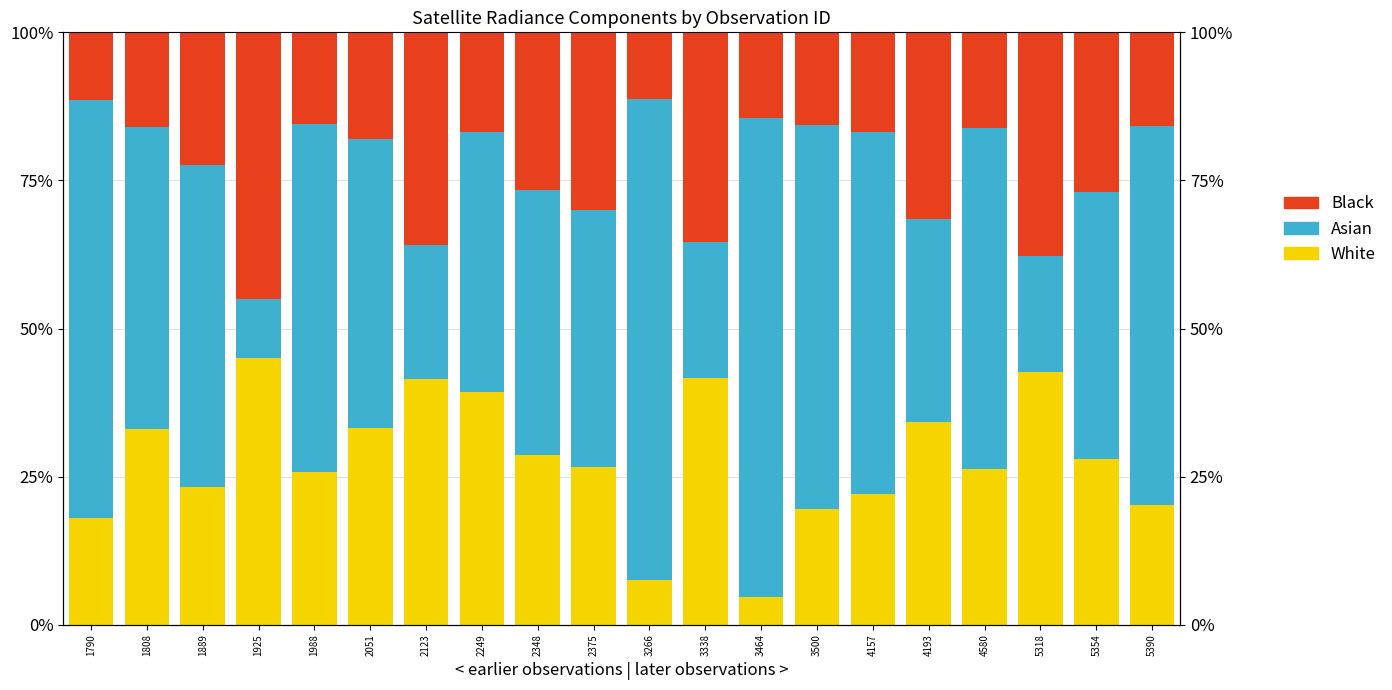

Which series has the largest total across all categories?

Asian